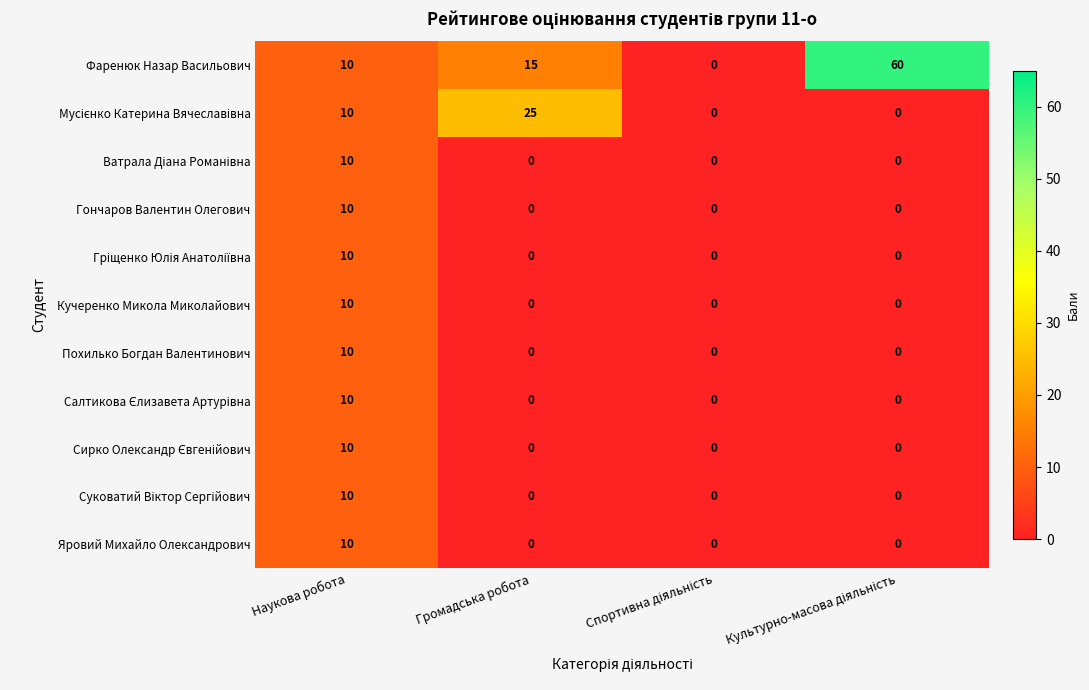

At which category is the sum across all series the highest?

Наукова робота